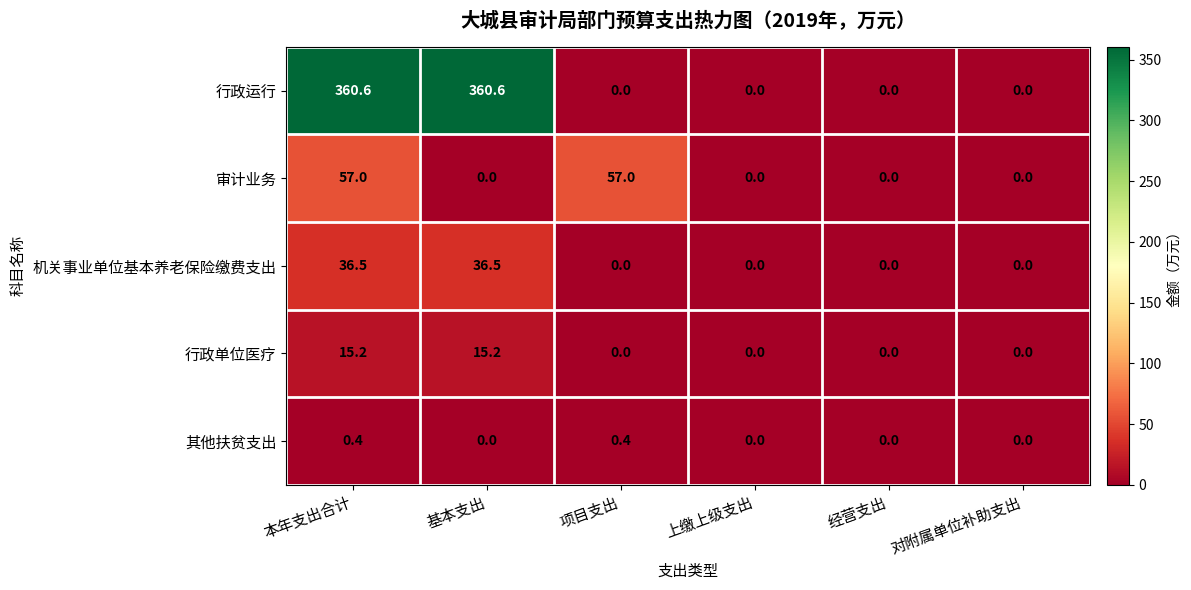

Reading left to right, extract all data points from this chart.

行政运行: 360.6	360.6	0.0	0.0	0.0	0.0
审计业务: 57.0	0.0	57.0	0.0	0.0	0.0
机关事业单位基本养老保险缴费支出: 36.5	36.5	0.0	0.0	0.0	0.0
行政单位医疗: 15.2	15.2	0.0	0.0	0.0	0.0
其他扶贫支出: 0.4	0.0	0.4	0.0	0.0	0.0